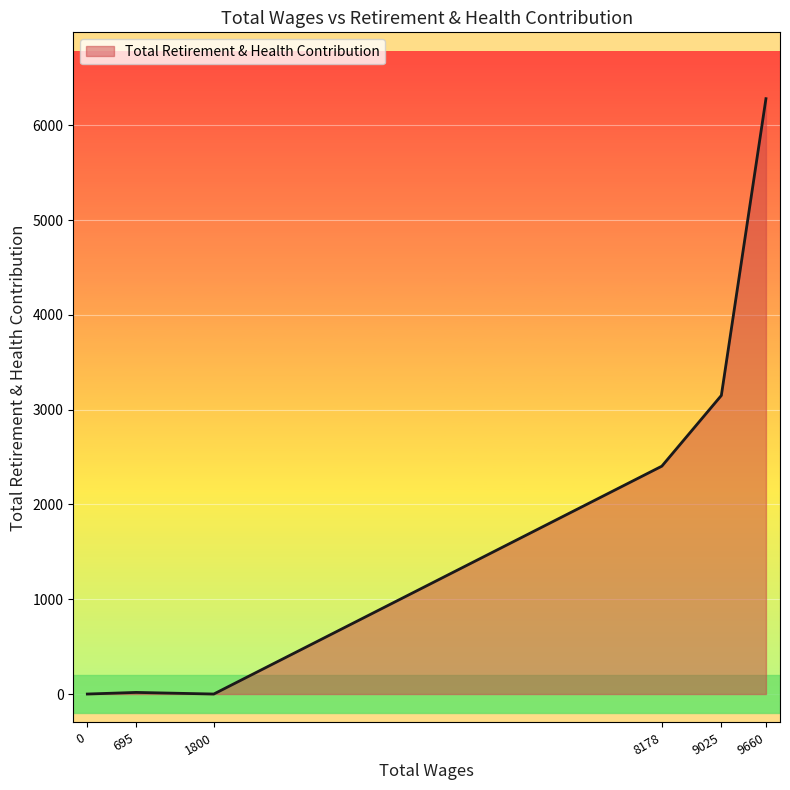

At which category does the data reach its first local peak?

695